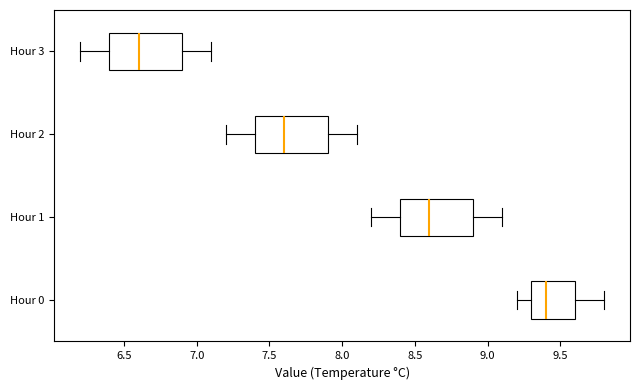

Where is the left edge of the box for Hour 2 on the x-axis? The values are not printed on the chart, so give them approximately, as read against the axis.

7.4